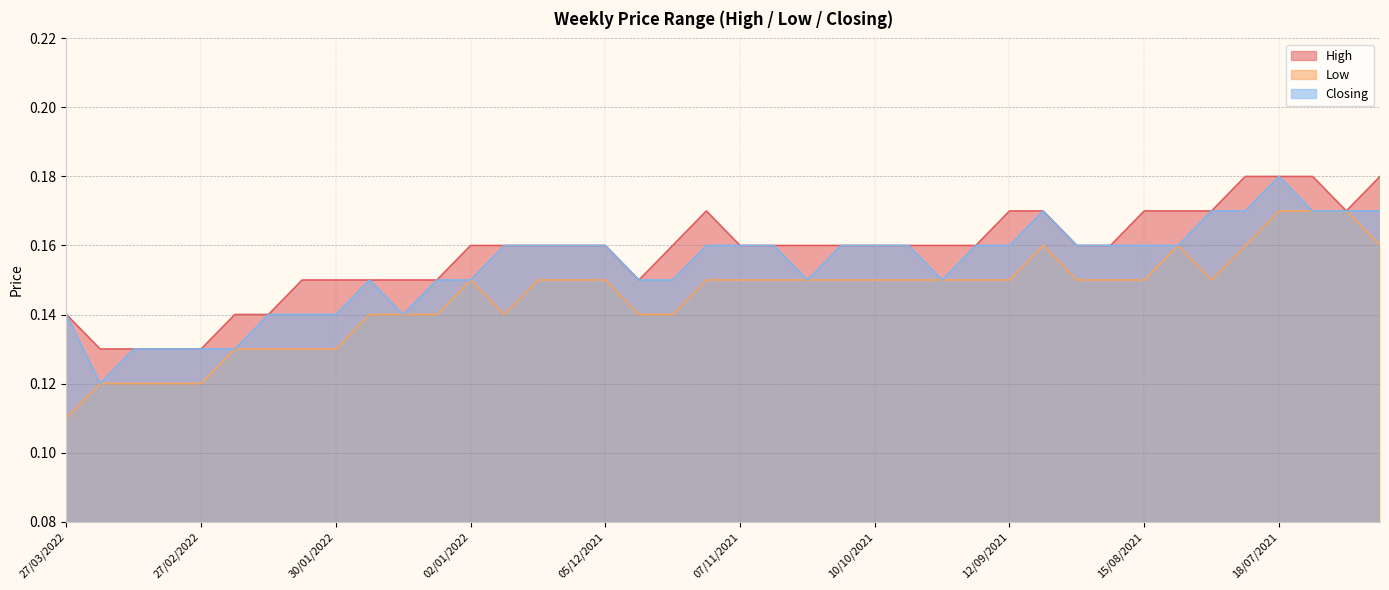

How many Closing values are between 0 and 1?

40